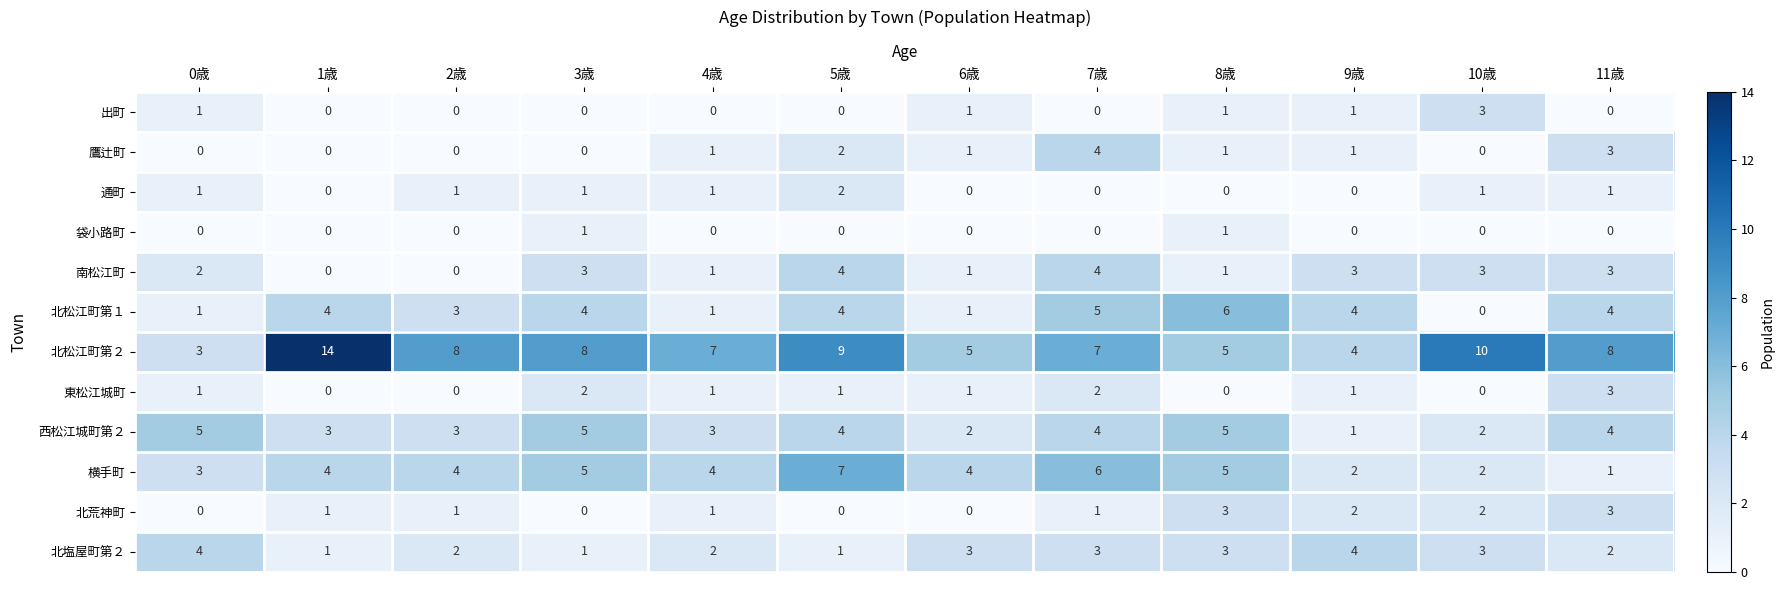

Is the value of 横手町 at 0歳 greater than the value of 北塩屋町第２ at 0歳?

No